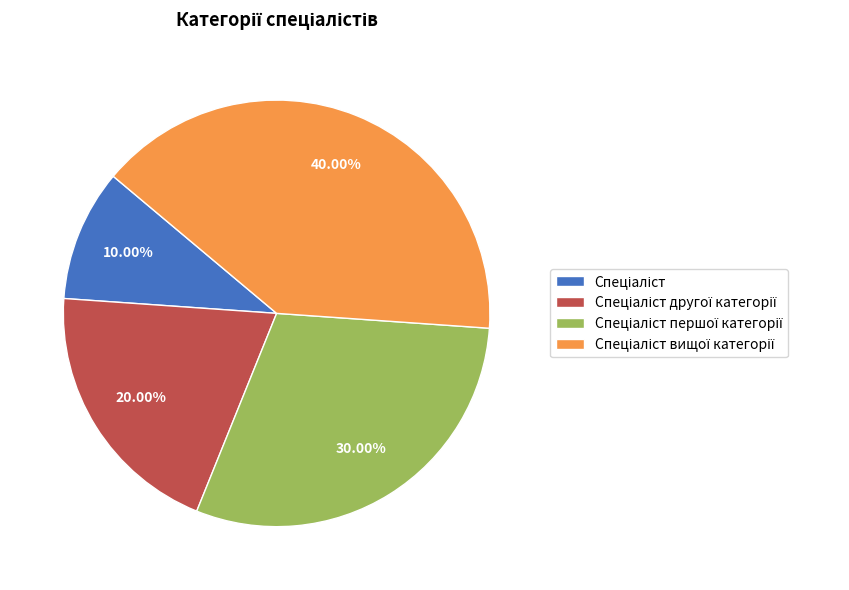

Is there any slice that represents more than half of the pie?

No